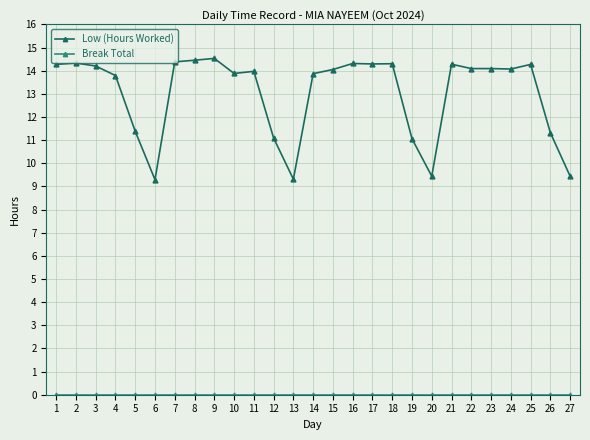

Which series has the largest total across all categories?

Low (Hours Worked)